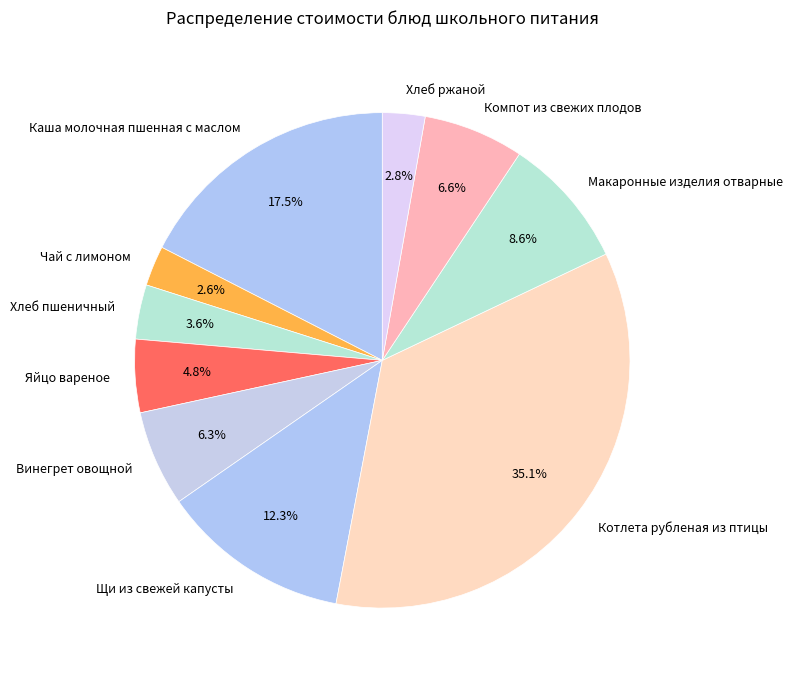

To the nearest percent, what is the combined percentage of Чай с лимоном and Яйцо вареное?

7%